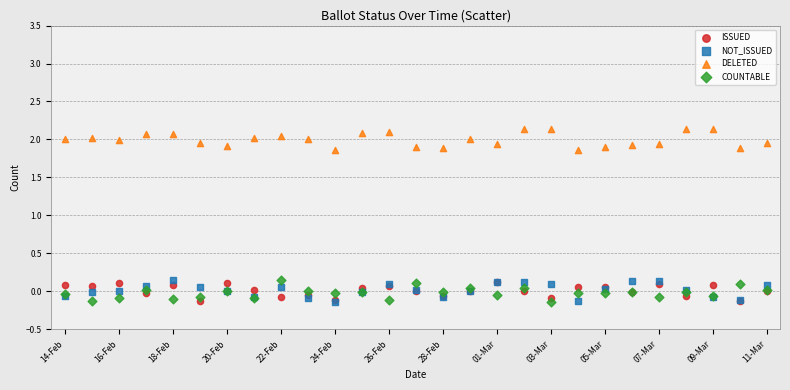

Which series reaches the maximum Y coordinate?

DELETED